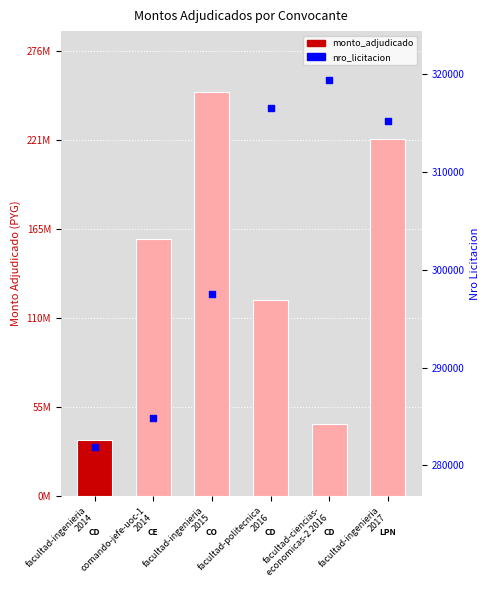

Which series has the largest total across all categories?

monto_adjudicado